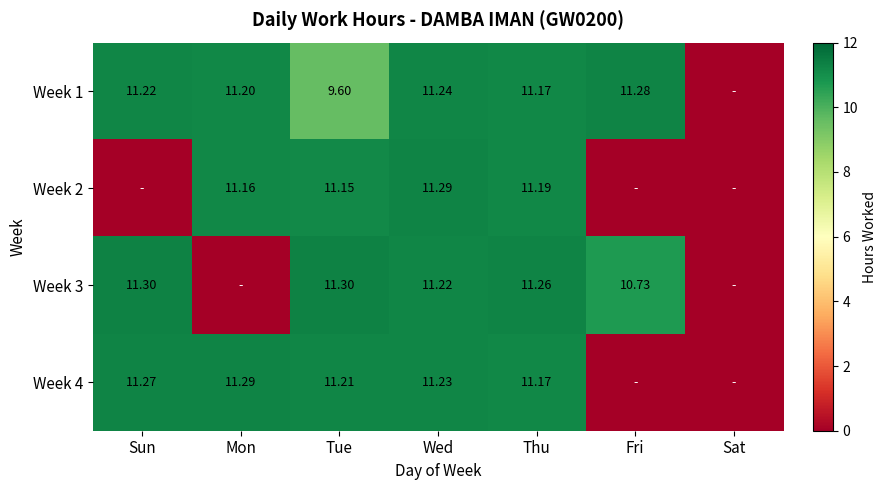

What is the sum of the Week 1 values at Fri and Tue?

20.9